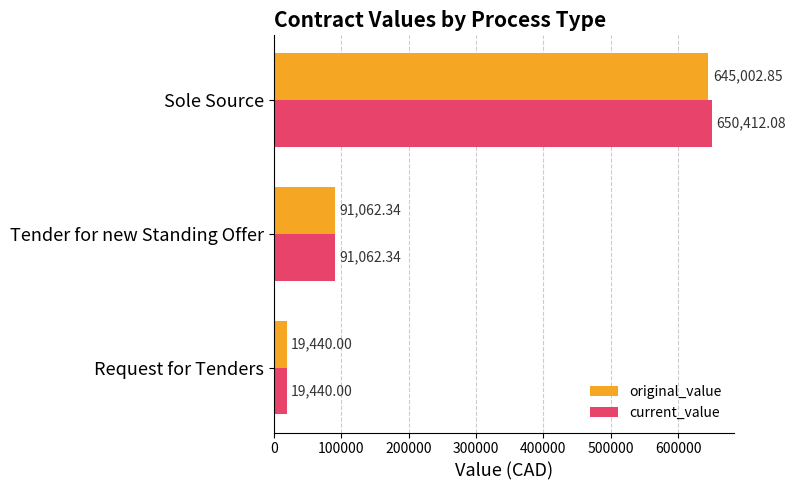

Which series has the largest range (max minus min)?

current_value